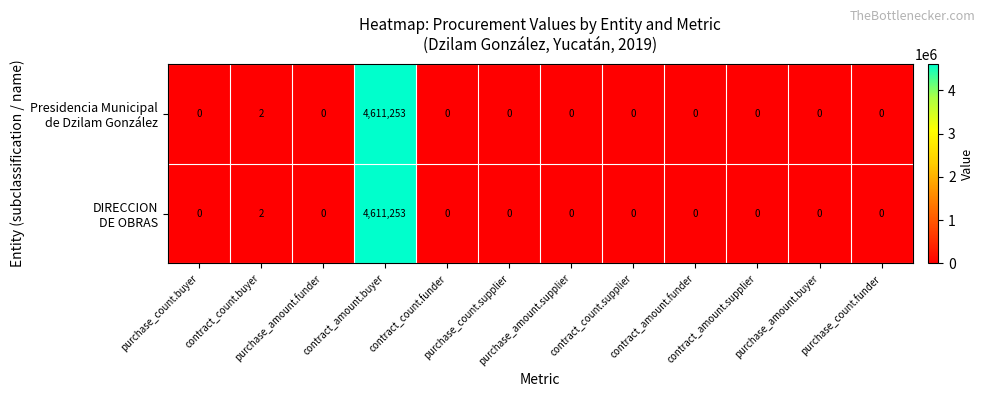

Which series has the largest range (max minus min)?

Presidencia Municipal de Dzilam González